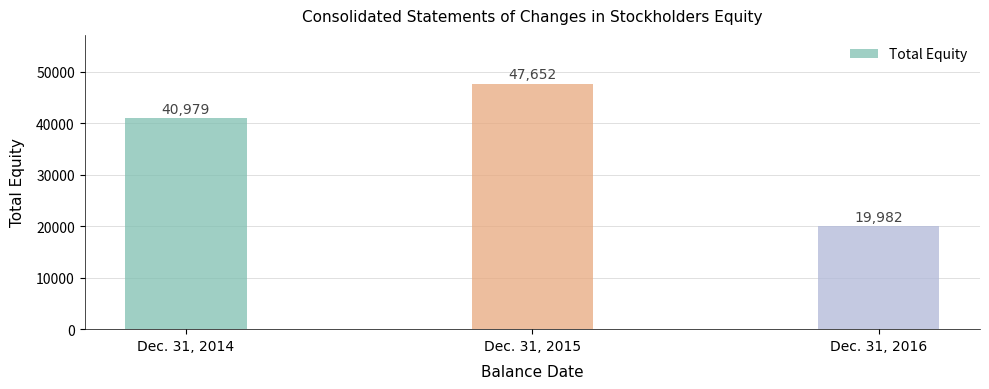

True or false: the data shows 10517 at Dec. 31, 2016.

False